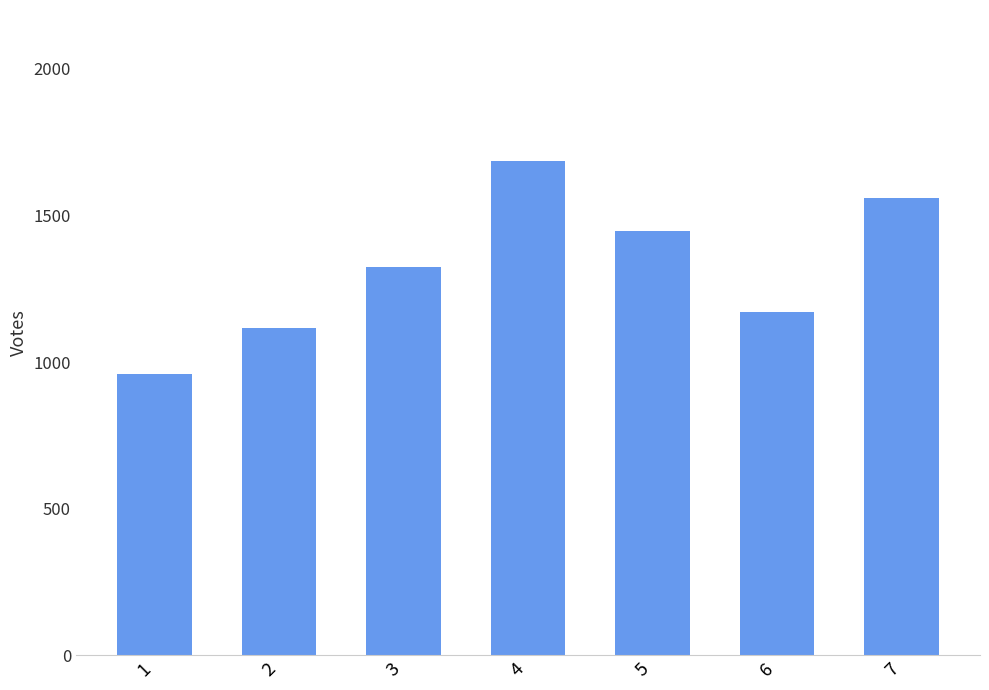

At which label is the value closest to 1323?

3